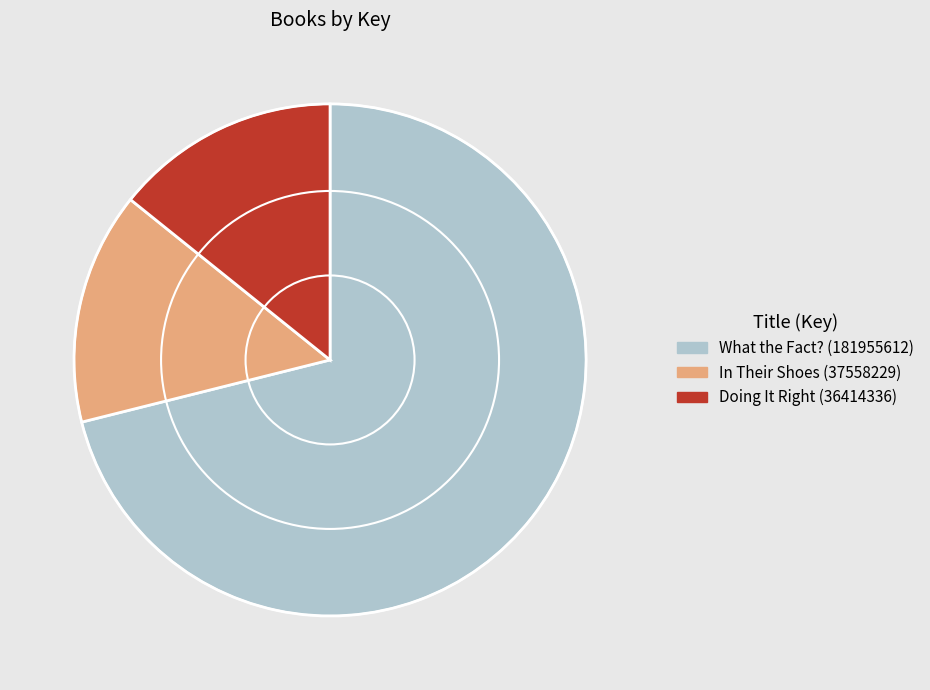

Does What the Fact? (181955612) represent more than half of the total?

Yes